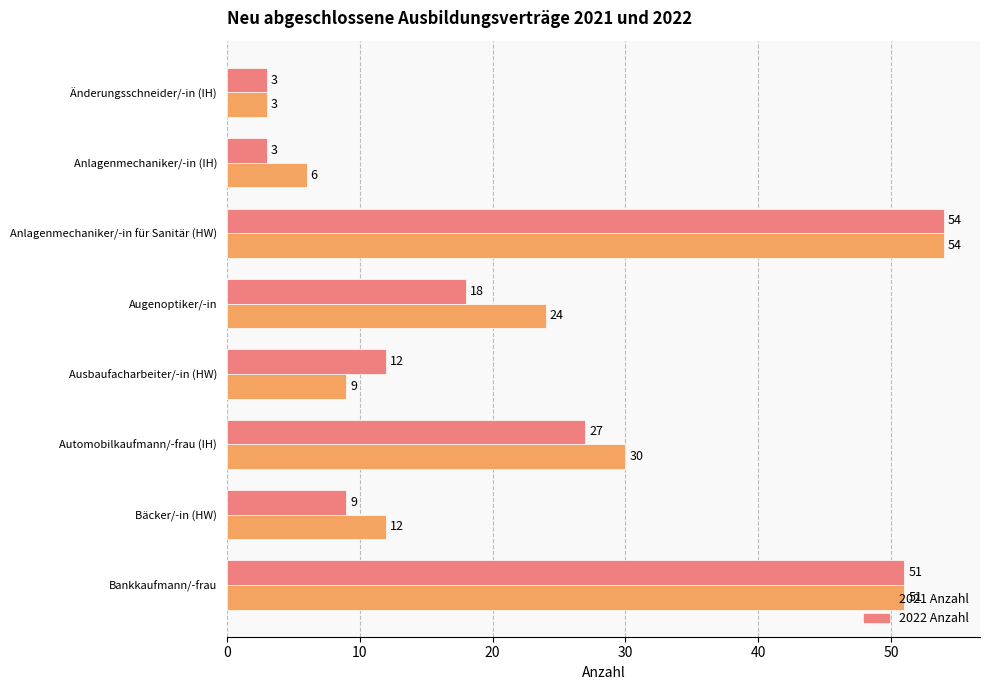

What is the minimum value for 2022 Anzahl?

3